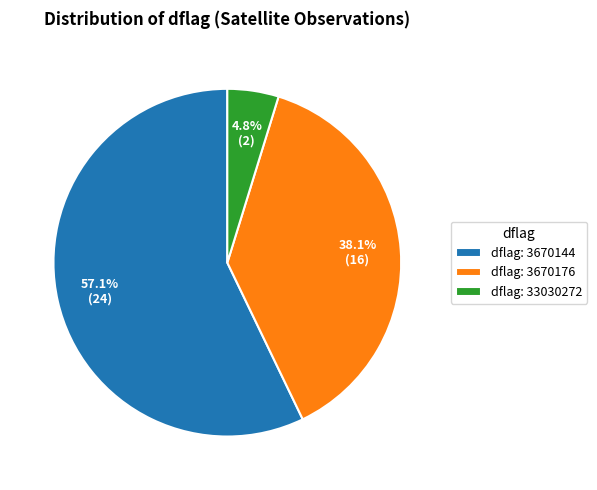

Which has a higher value, dflag: 3670144 or dflag: 33030272?

dflag: 3670144